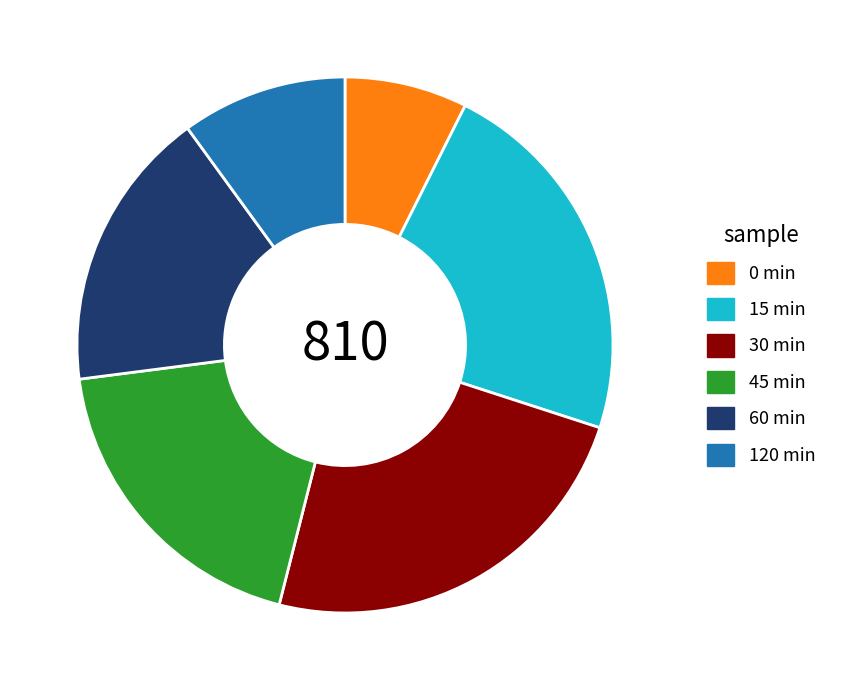

Approximately how many times larger is the value at 0 min compared to 30 min?

0.3